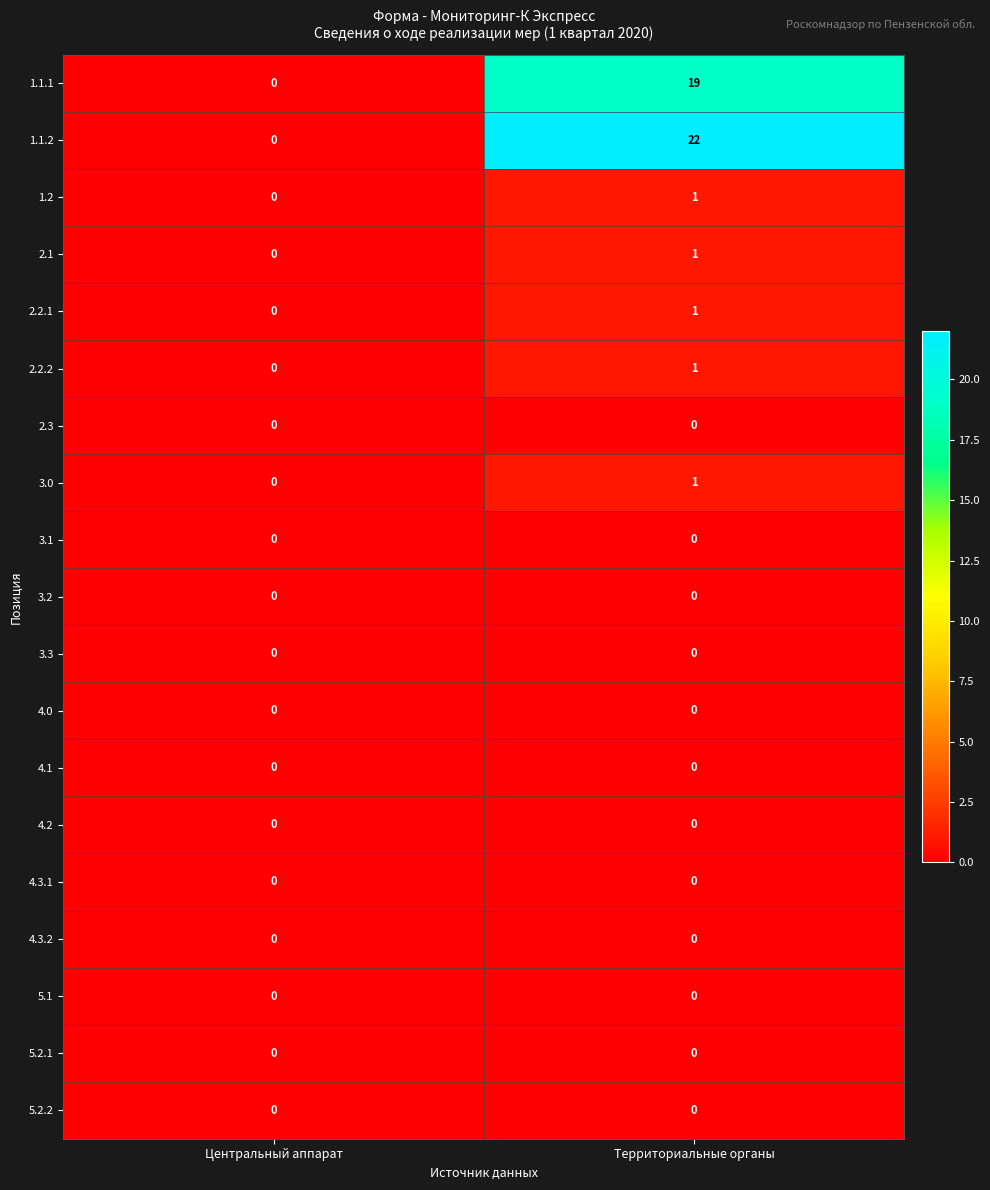

List the labels in order of 2.1 value, largest first.

Территориальные органы, Центральный аппарат